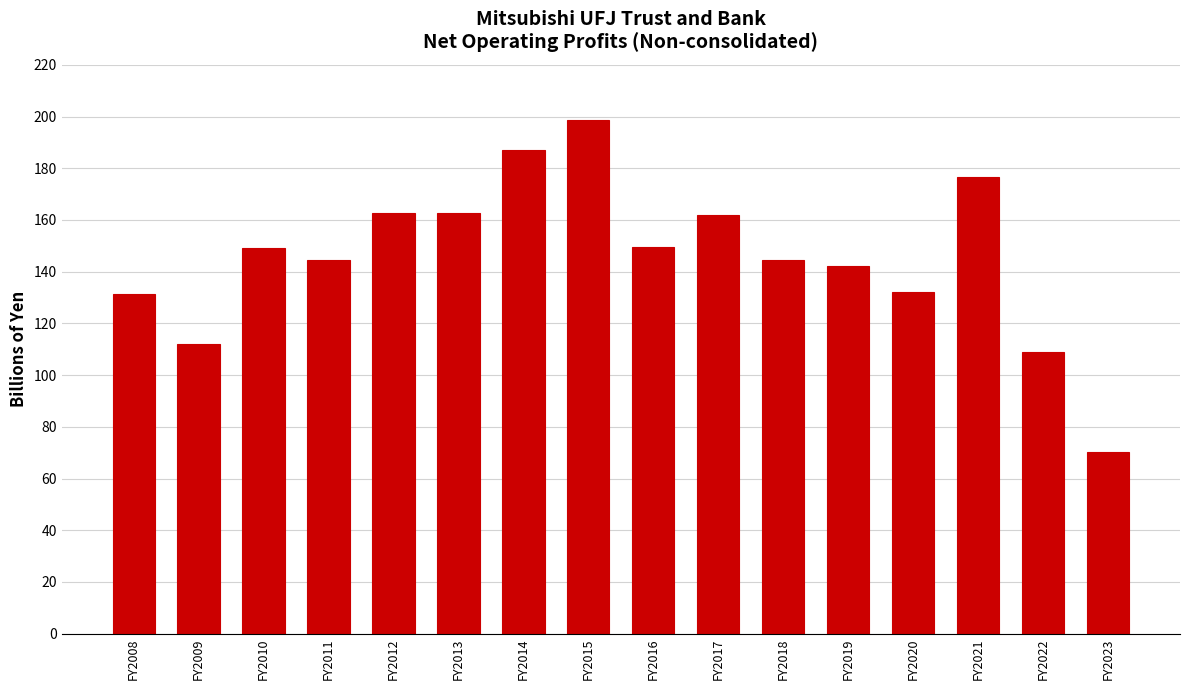

What is the value of the 2nd bar from the left?

112.1